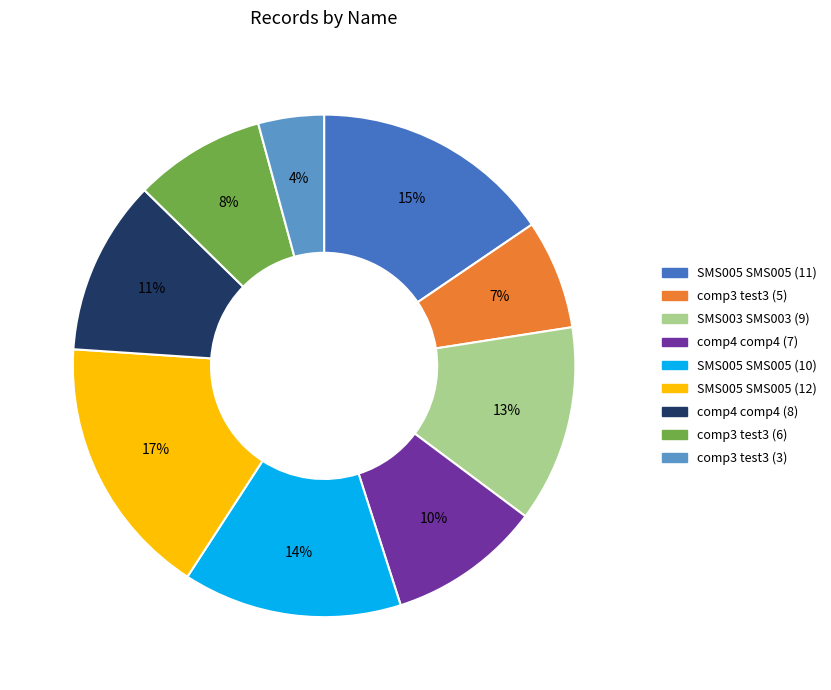

To the nearest percent, what is the average slice percentage?

11%